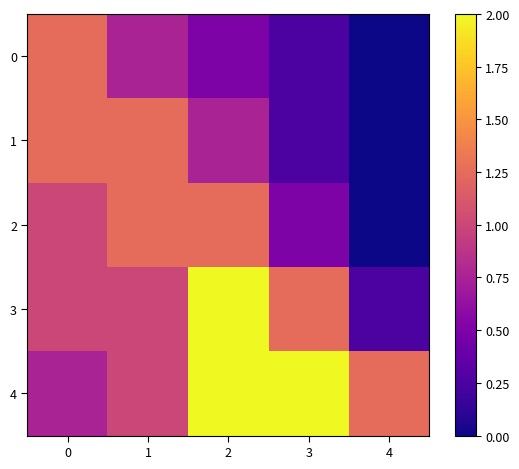

Rank the series by their maximum value, from lowest to highest.

0, 1, 2, 3, 4